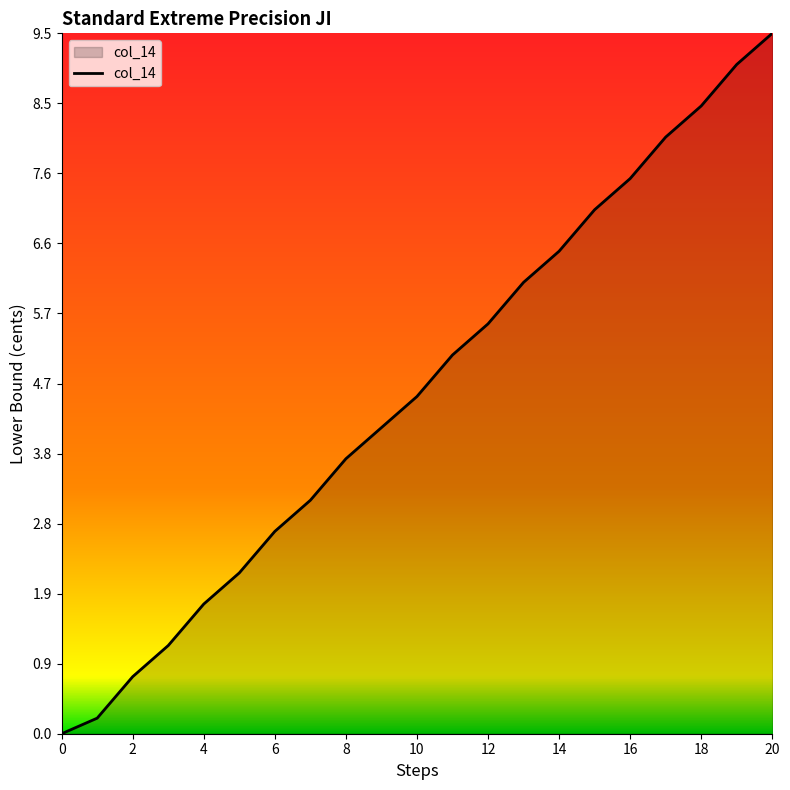

What is the maximum value shown in the chart?

9.5